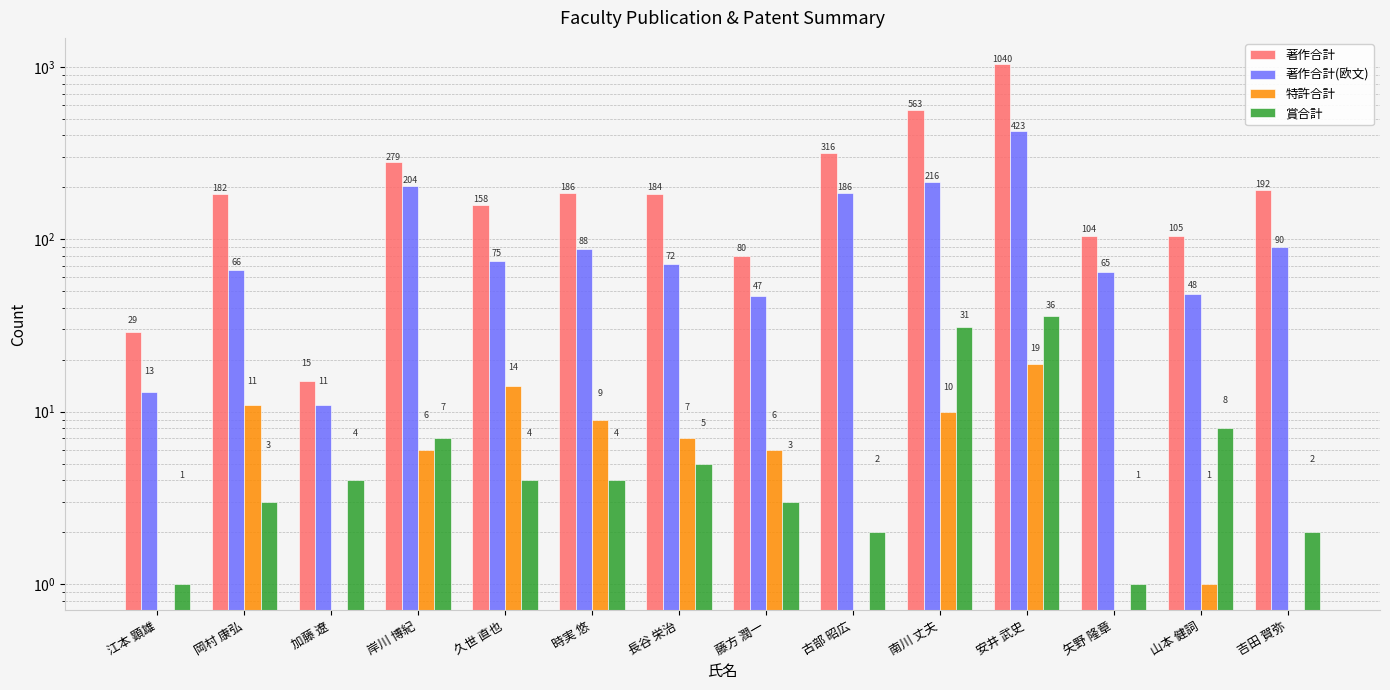

True or false: 著作合計 has a value of 182 at 岡村 康弘.

True